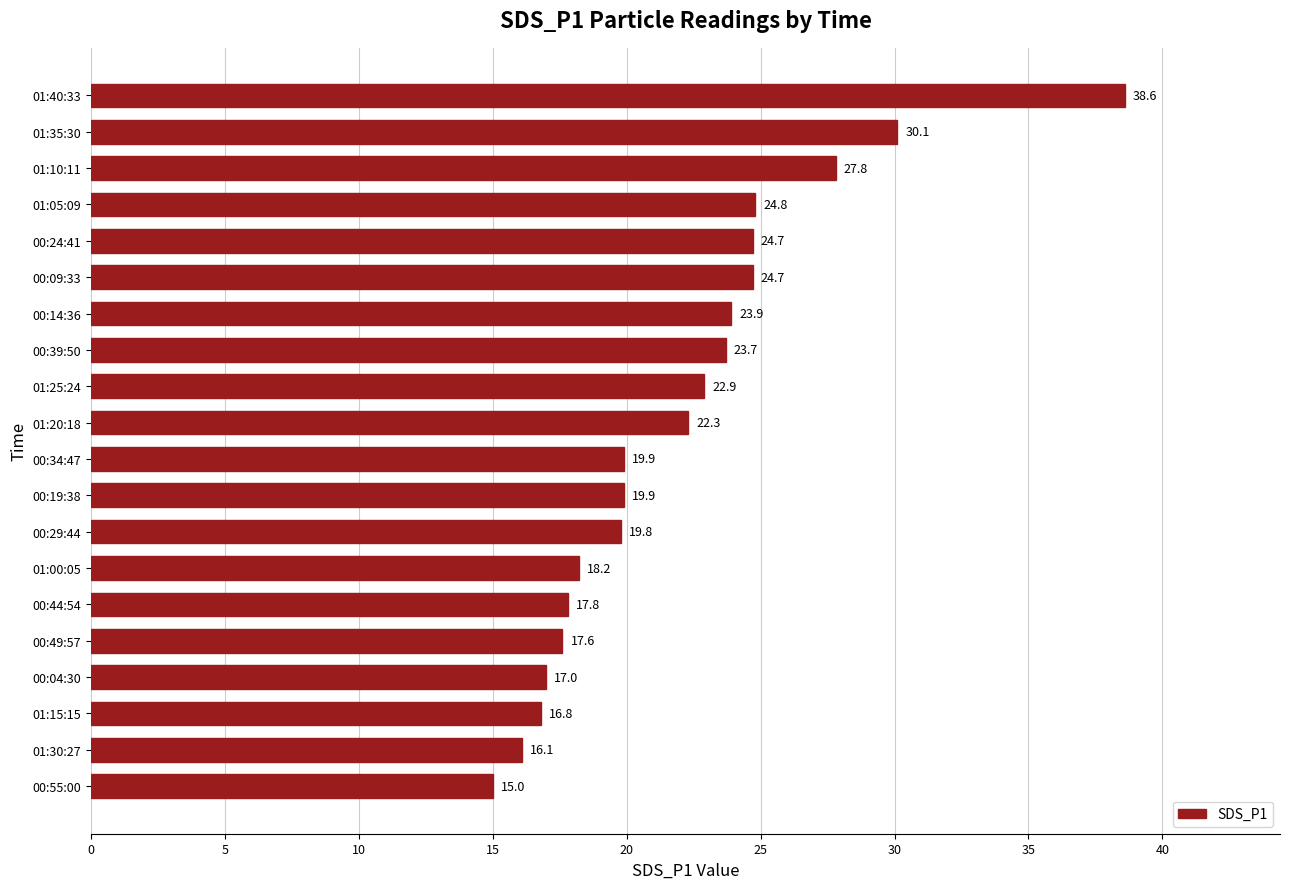

What is the approximate value at 00:09:33?

24.7